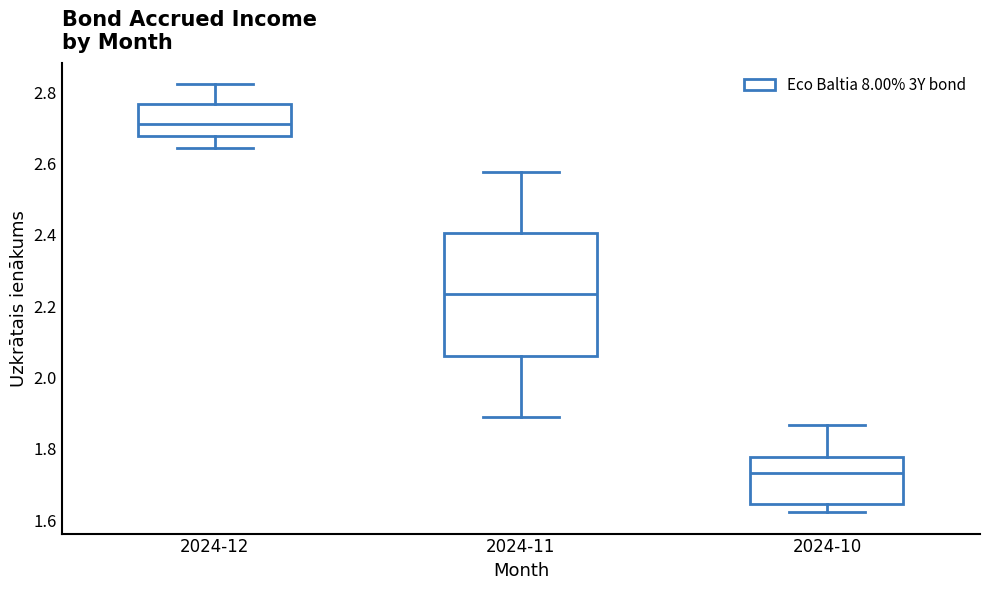

Reading left to right, transcribe this box plot: for each box, give where its median line is, the range the box spans, and where its two whiskers end, as read against the y-axis. The values are not printed on the chart, so give them approximately, as read against the axis.

2024-12: median 2.72, box 2.68 to 2.76, whiskers 2.64 to 2.82
2024-11: median 2.24, box 2.06 to 2.40, whiskers 1.88 to 2.58
2024-10: median 1.74, box 1.64 to 1.78, whiskers 1.62 to 1.86